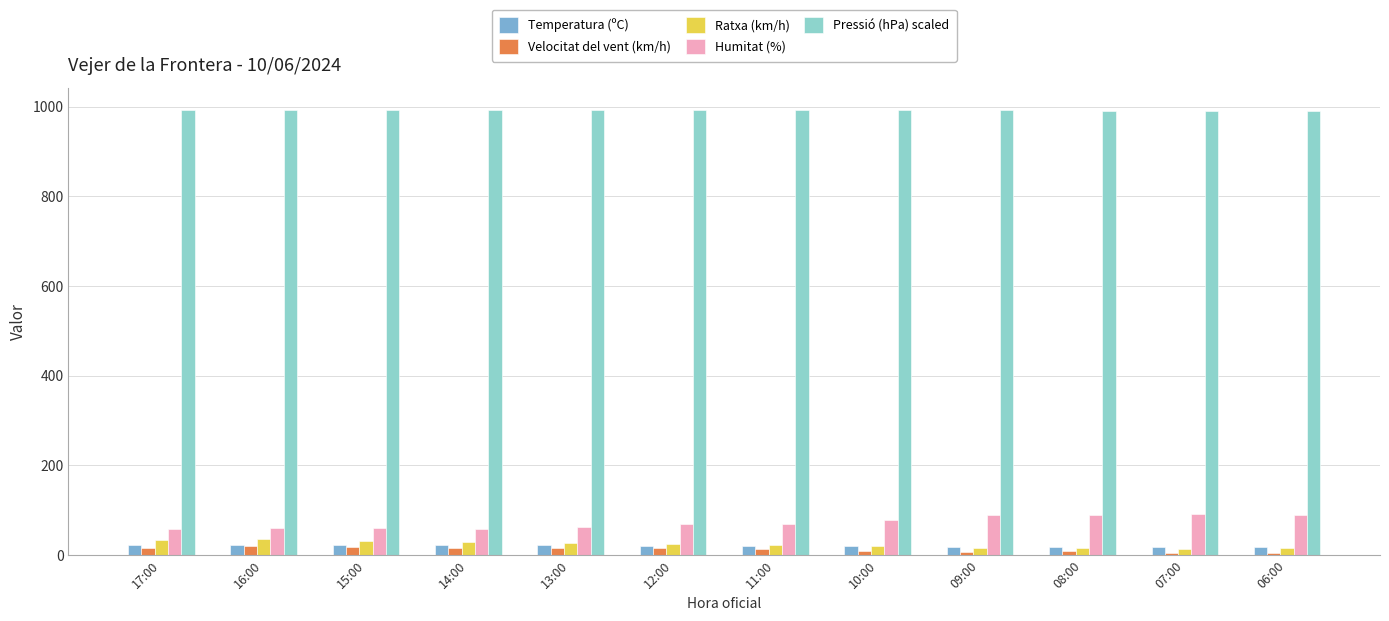

What are all the series names shown in the legend?

Temperatura (ºC), Velocitat del vent (km/h), Ratxa (km/h), Humitat (%), Pressió (hPa) scaled